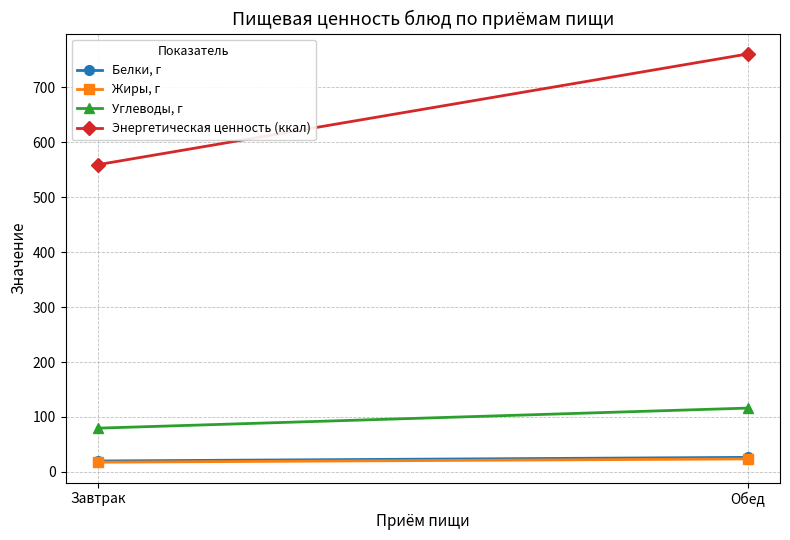

Reading right to left, what are all the values shown in this chart?

Белки, г: 26.4	19.8
Жиры, г: 23.6	17.6
Углеводы, г: 116.1	79.6
Энергетическая ценность (ккал): 760.7	559.2